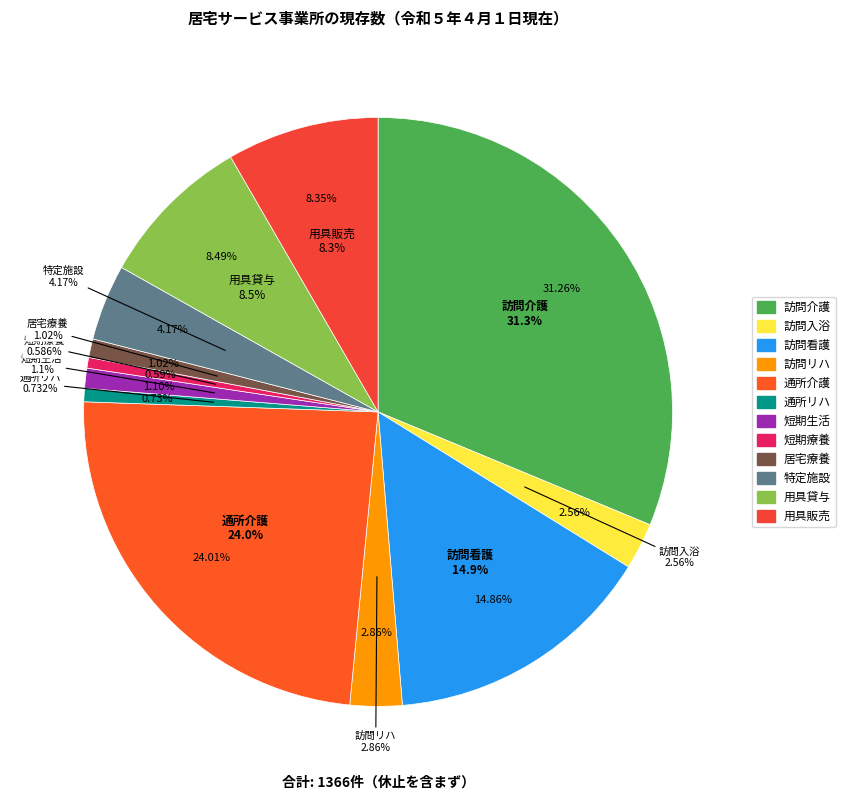

What is the largest slice in the pie chart?

訪問介護